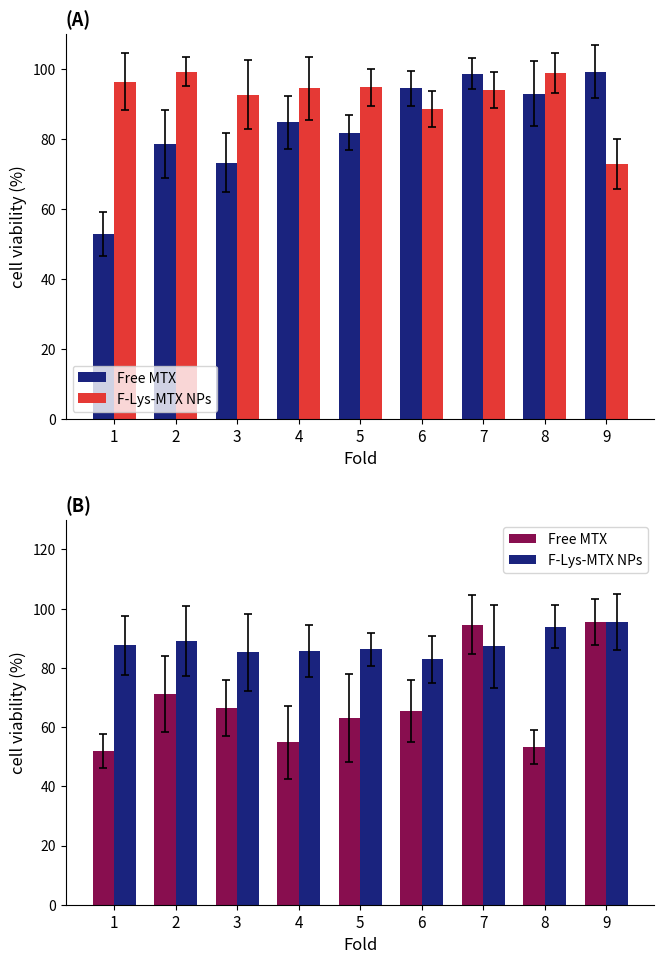

Does the chart contain any negative values?

No